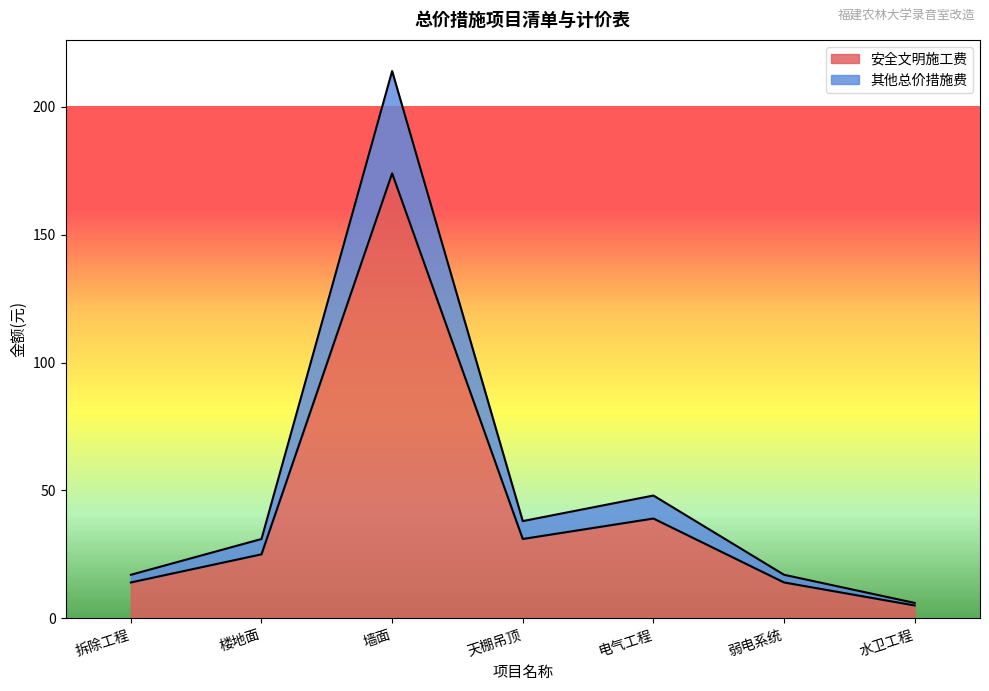

At which category is the sum across all series the highest?

墙面